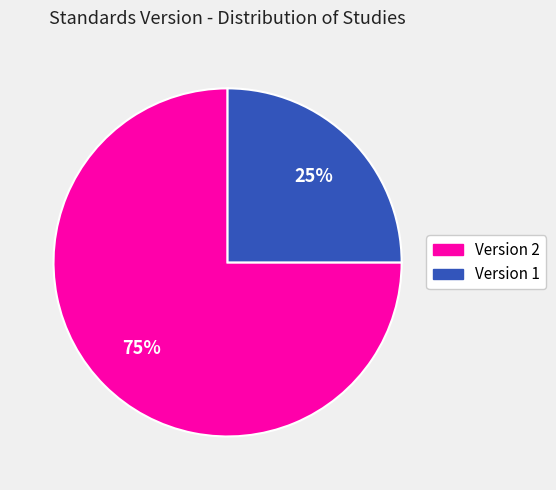

The Version 1 slice represents 40% of the pie. True or false?

False